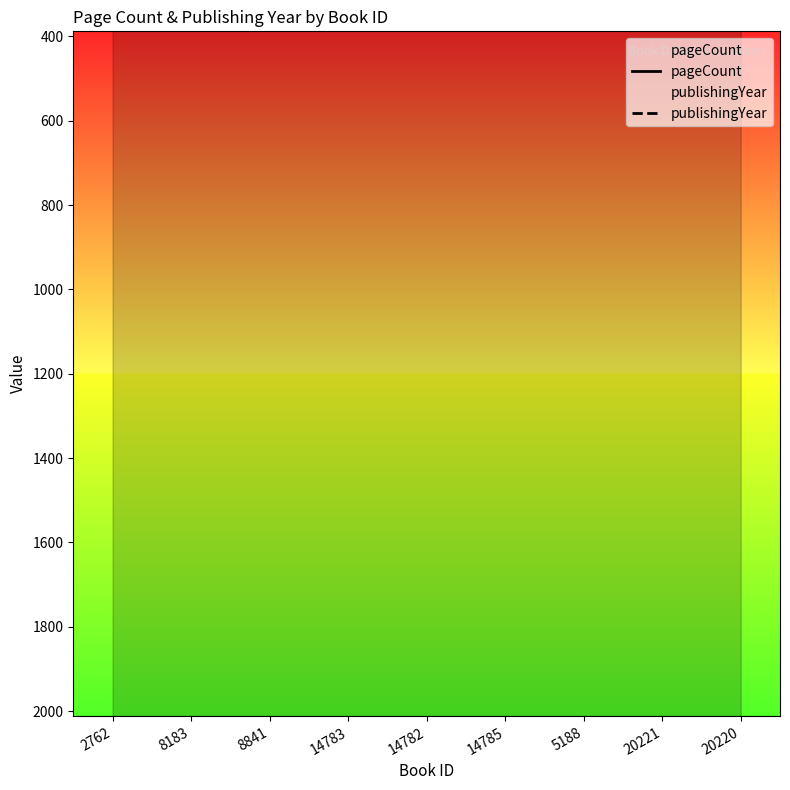

How many data points in publishingYear are less than 2018?

2